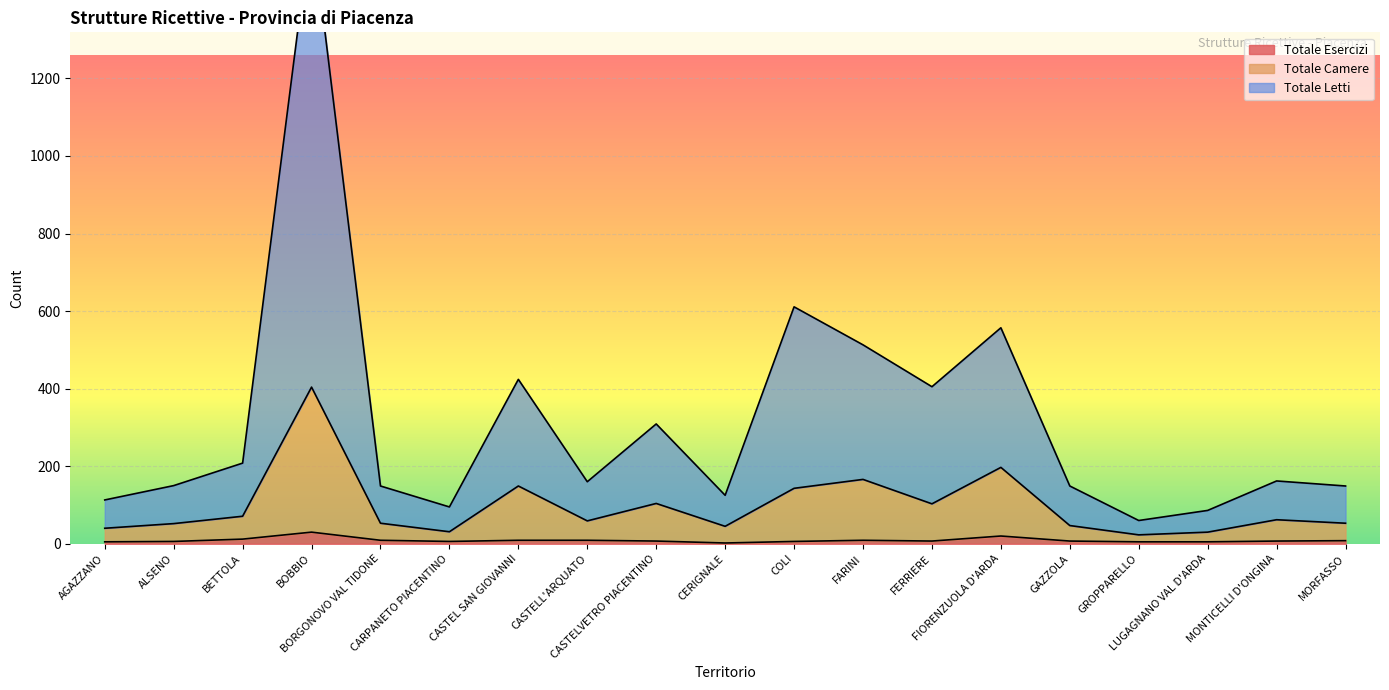

True or false: Totale Letti and Totale Camere cross at least once.

False